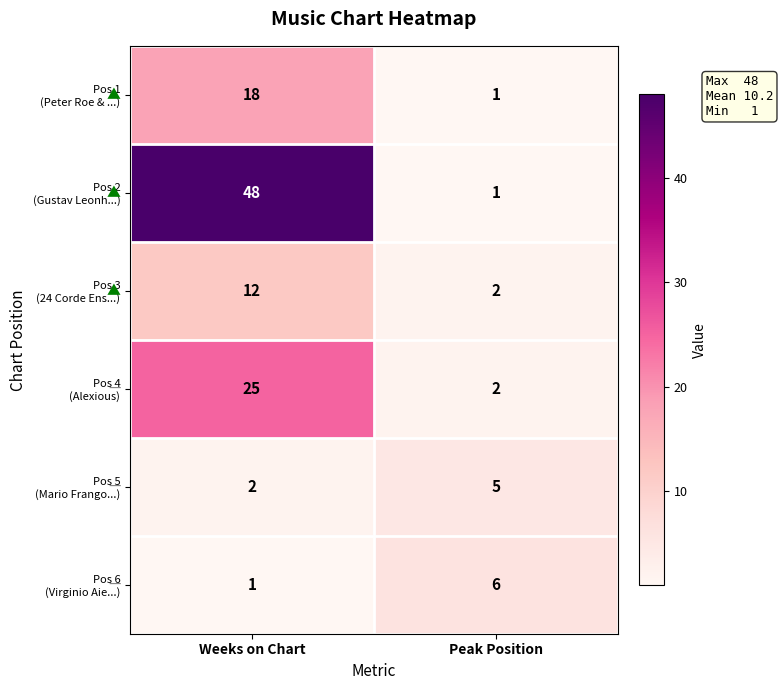

What is the difference between the highest and lowest values at Weeks on Chart?

47